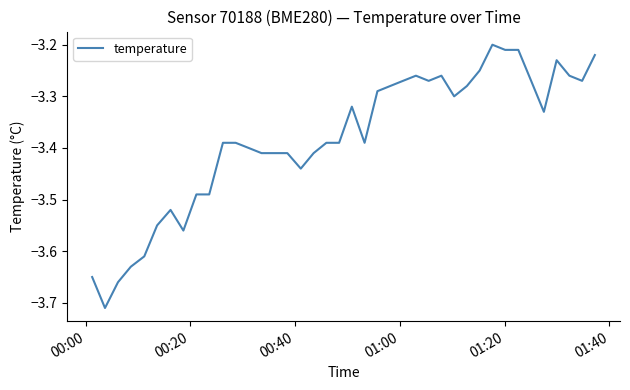

What is the difference between the maximum and minimum values?

0.5